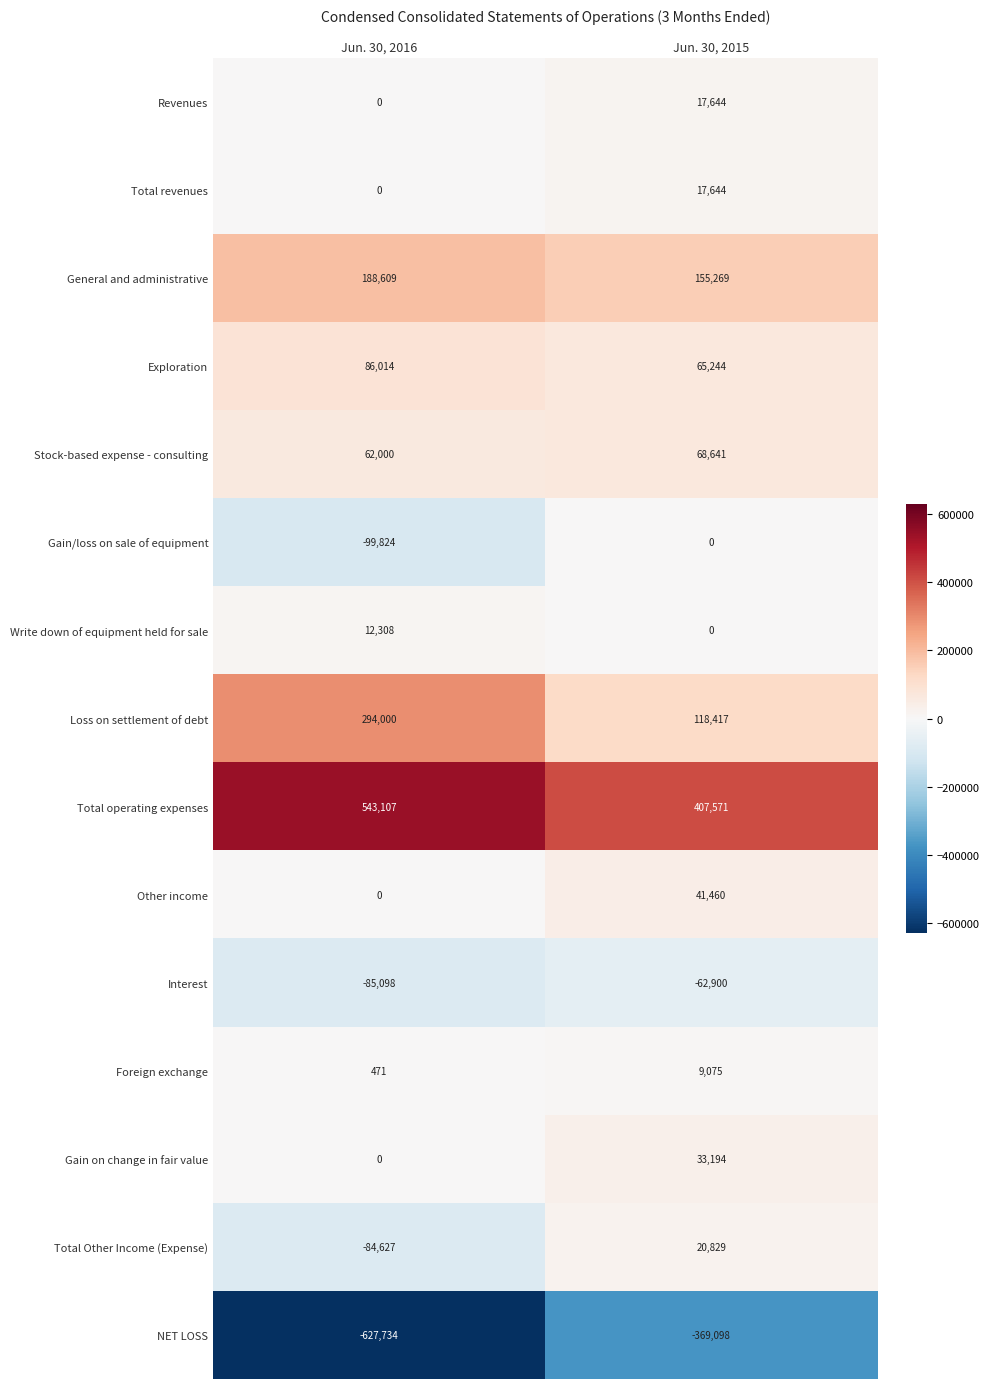

The Gain/loss on sale of equipment series shows 67592 at Jun. 30, 2015. True or false?

False